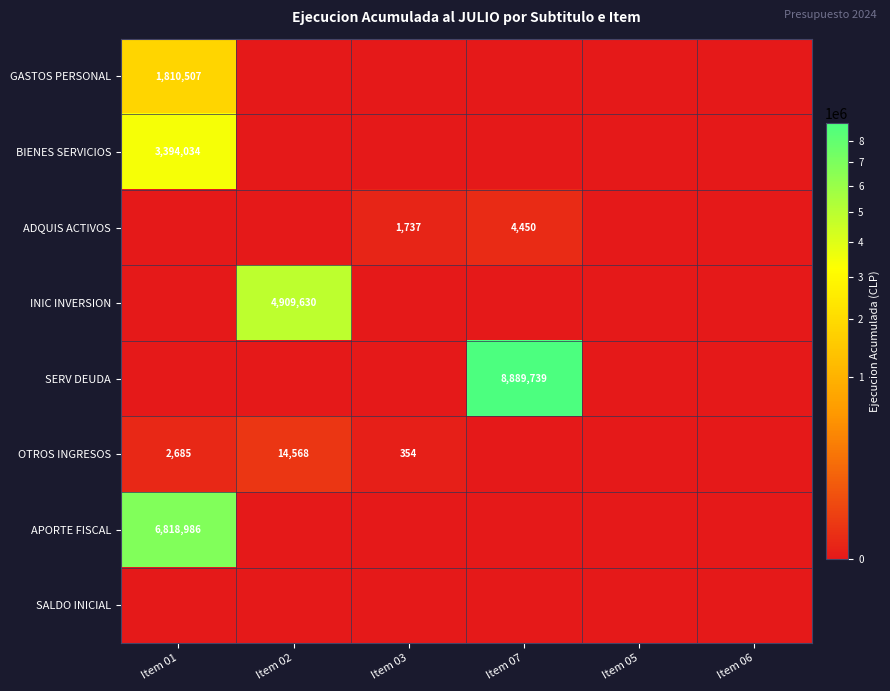

Is it true that OTROS INGRESOS equals 2685 at Item 01?

True